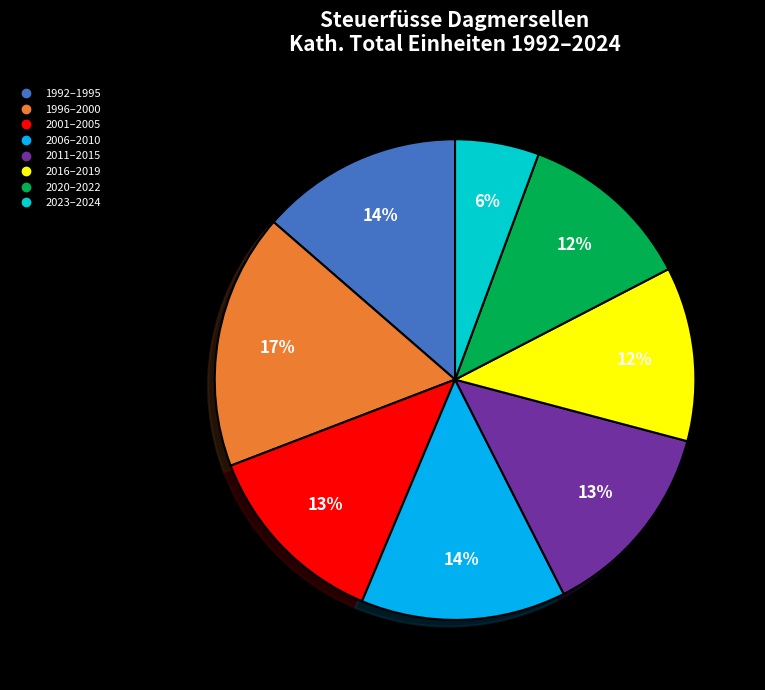

Is there any slice that represents more than half of the pie?

No